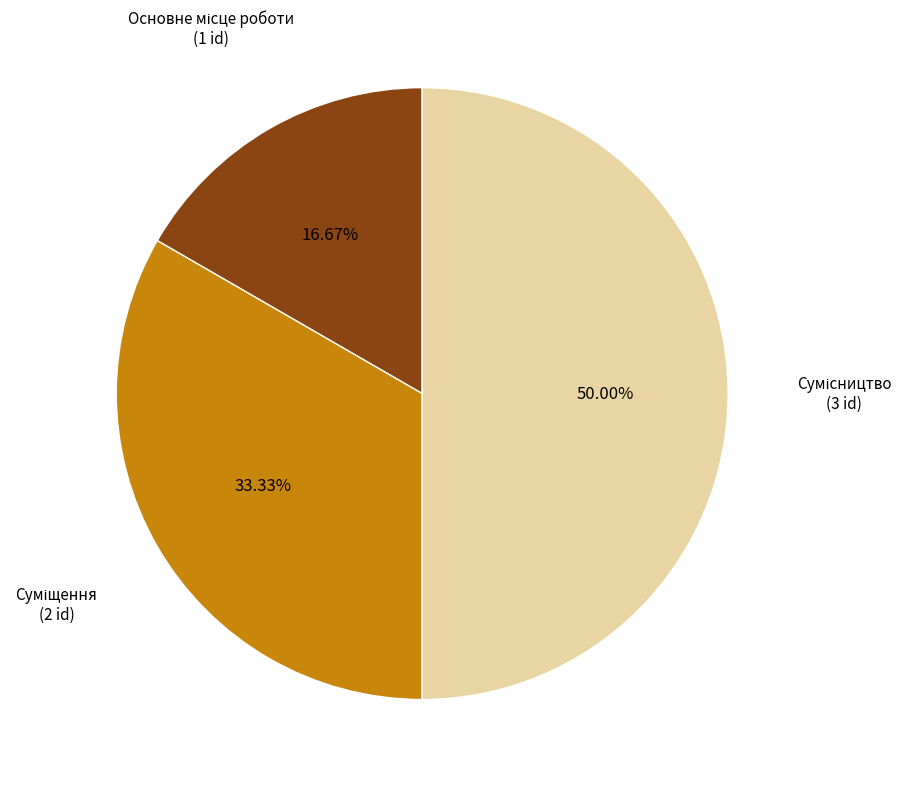

Which slice is the smallest?

Основне місце роботи